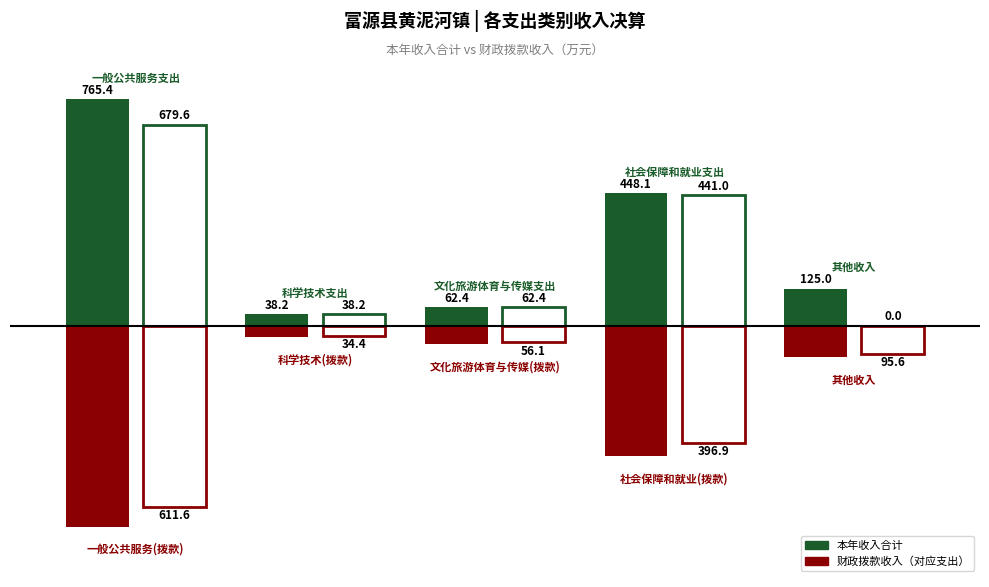

List the series in order of their peak value, highest first.

本年收入合计, 财政拨款收入